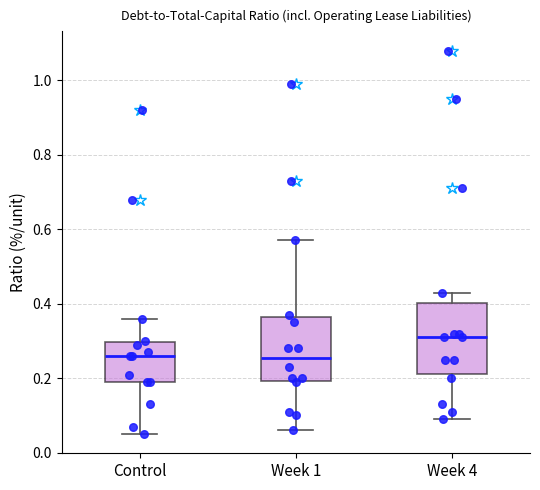

Reading left to right, transcribe this box plot: for each box, give where its median line is, the range the box spans, and where its two whiskers end, as read against the y-axis. The values are not printed on the chart, so give them approximately, as read against the axis.

Control: median 0.26, box 0.20 to 0.30, whiskers 0.06 to 0.36
Week 1: median 0.26, box 0.20 to 0.36, whiskers 0.06 to 0.58
Week 4: median 0.32, box 0.22 to 0.40, whiskers 0.10 to 0.44